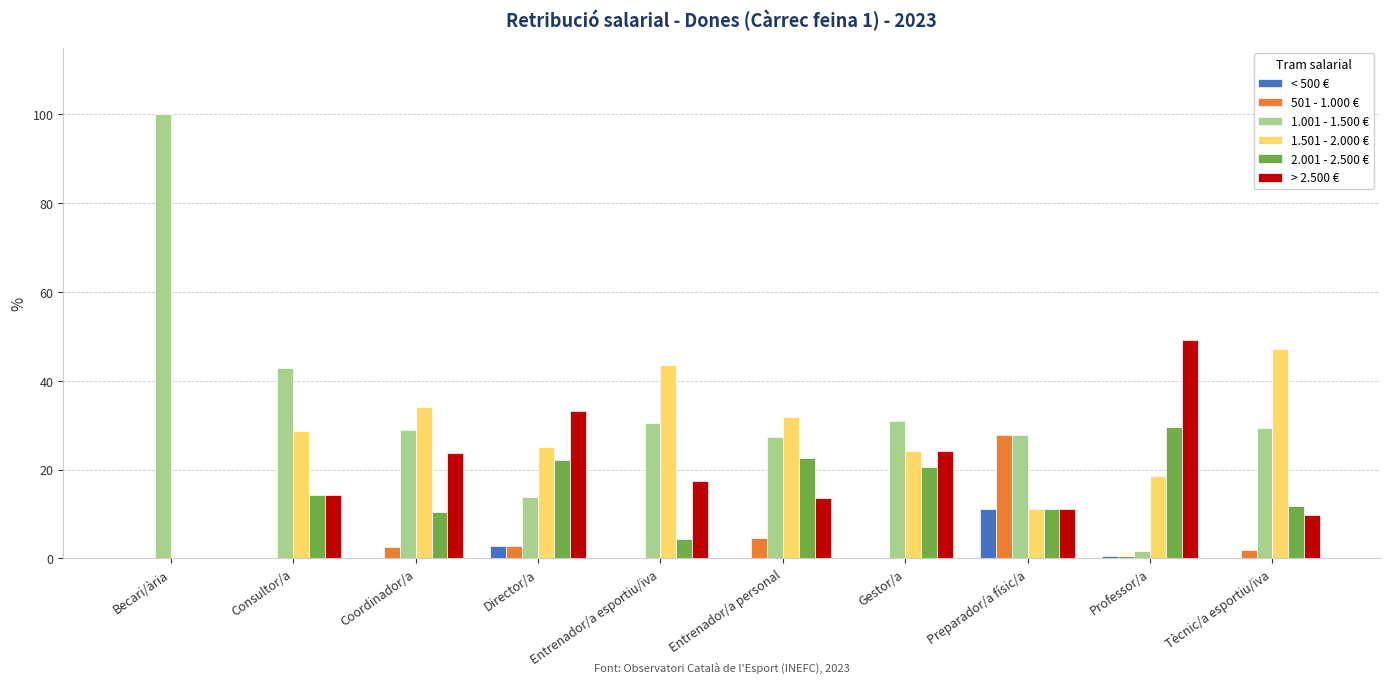

What are all the series names shown in the legend?

< 500 €, 501 - 1.000 €, 1.001 - 1.500 €, 1.501 - 2.000 €, 2.001 - 2.500 €, > 2.500 €